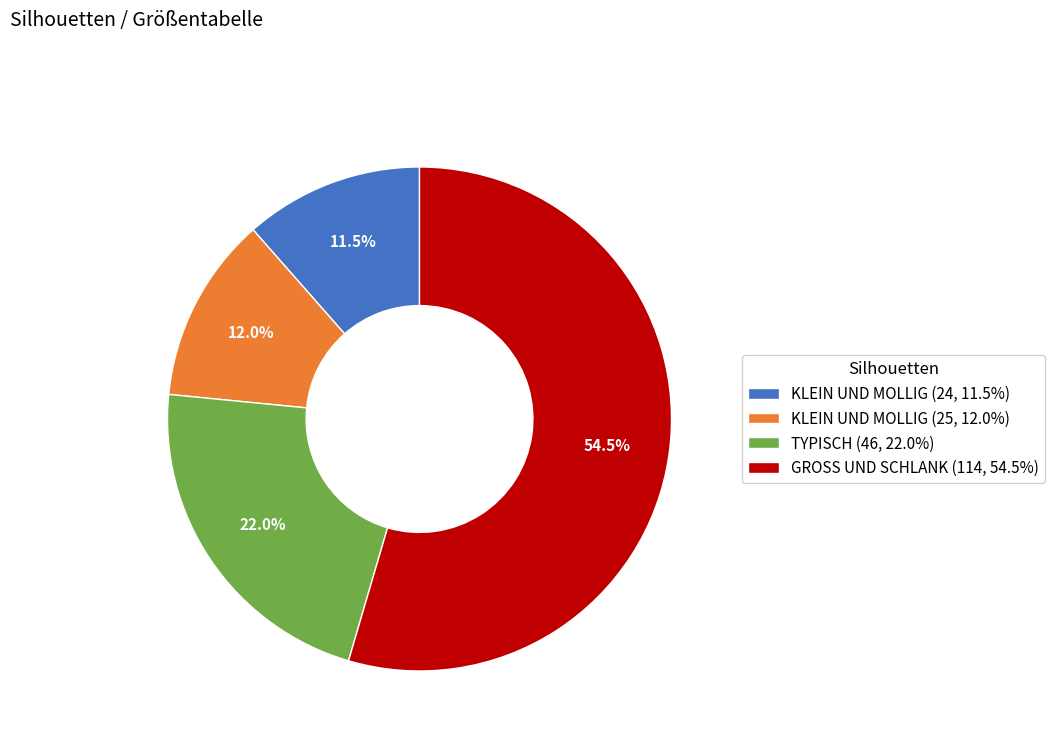

Which has a higher value, TYPISCH (46, 22.0%) or KLEIN UND MOLLIG (25, 12.0%)?

TYPISCH (46, 22.0%)